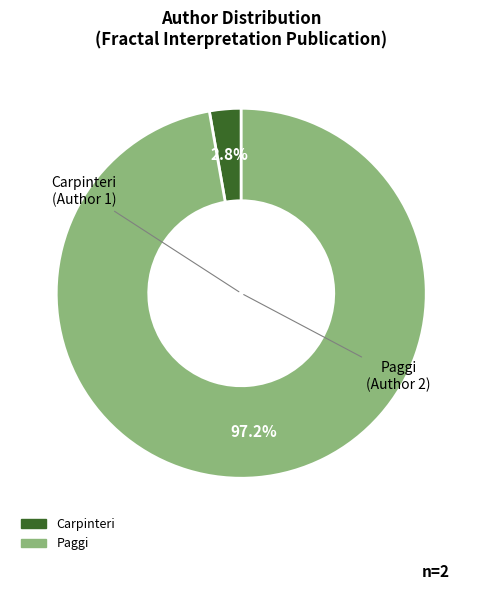

Does any single category account for the majority?

Yes